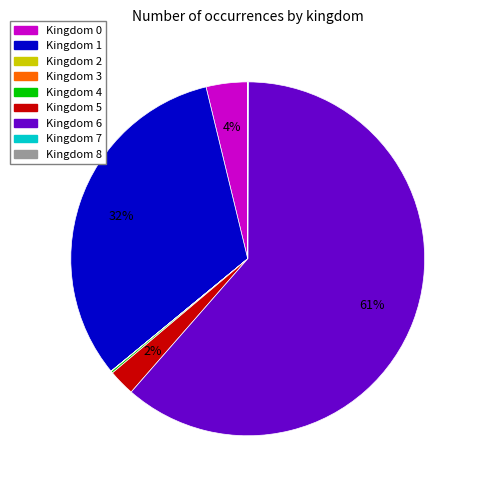

Which category has the biggest portion of the pie?

Kingdom 6